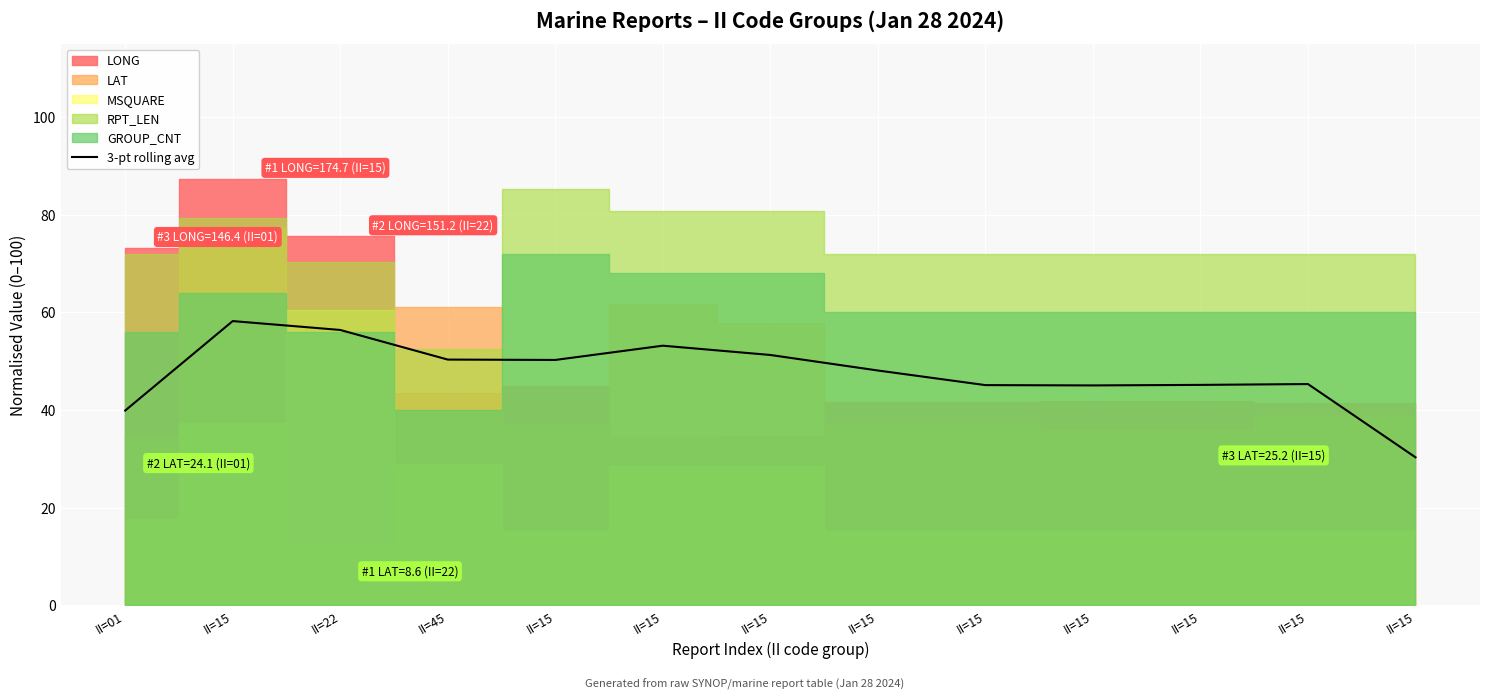

How many data points are above 48?

7